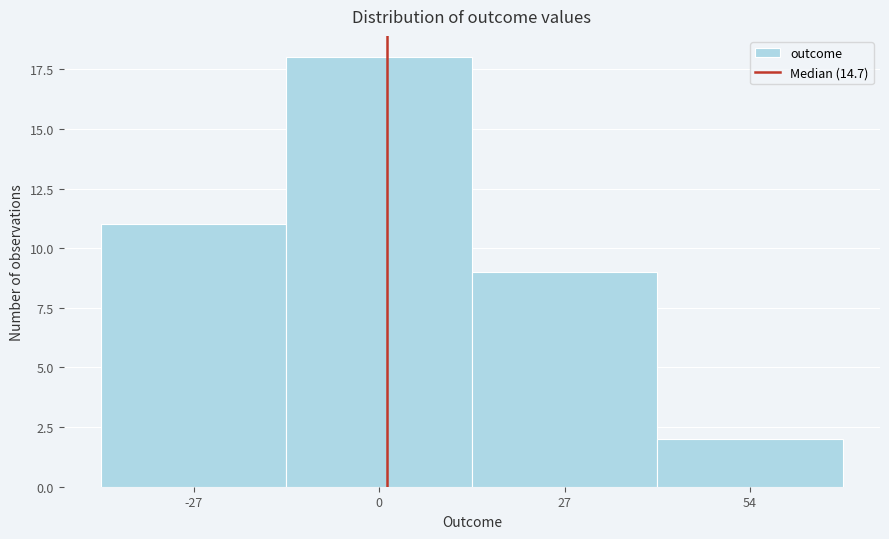

Reading left to right, transcribe all the data shown in this chart.

11	18	9	2